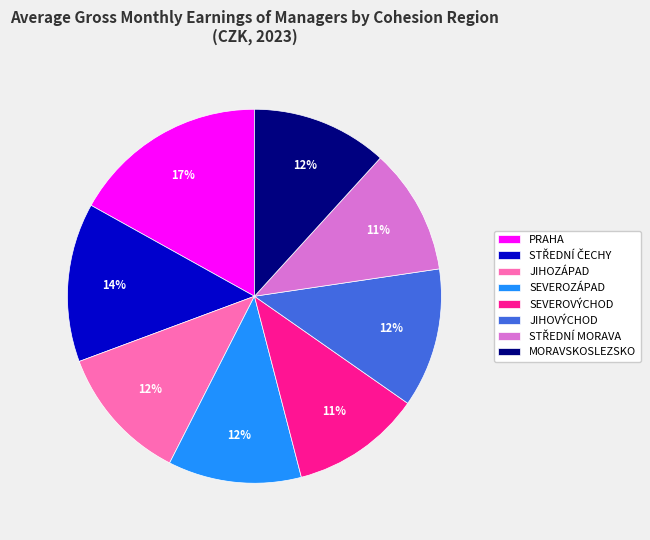

The JIHOVÝCHOD slice represents 20% of the pie. True or false?

False